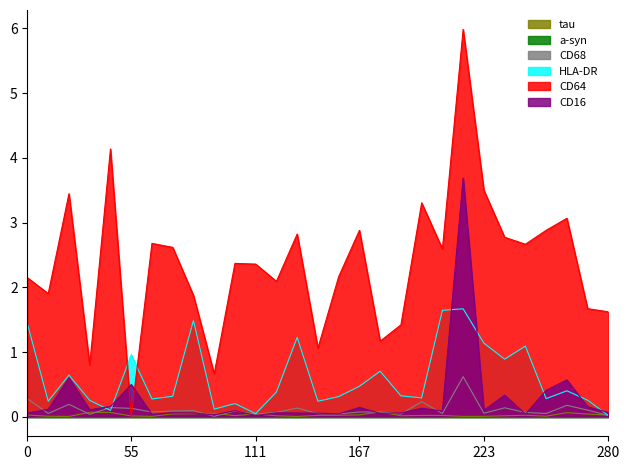

Which series has the largest range (max minus min)?

CD64